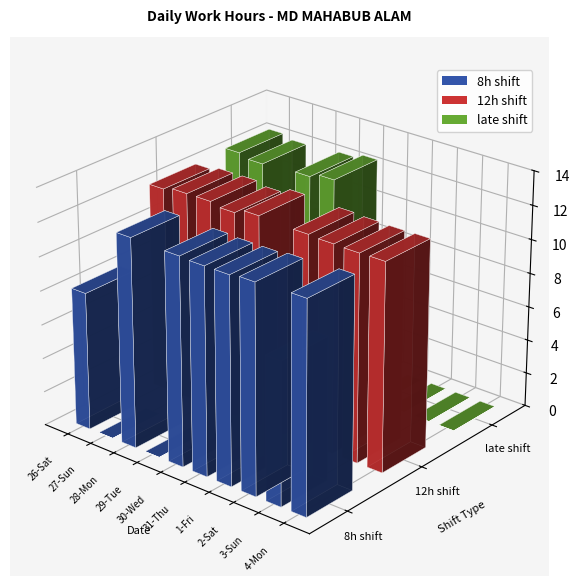

How many series are shown in this chart?

3